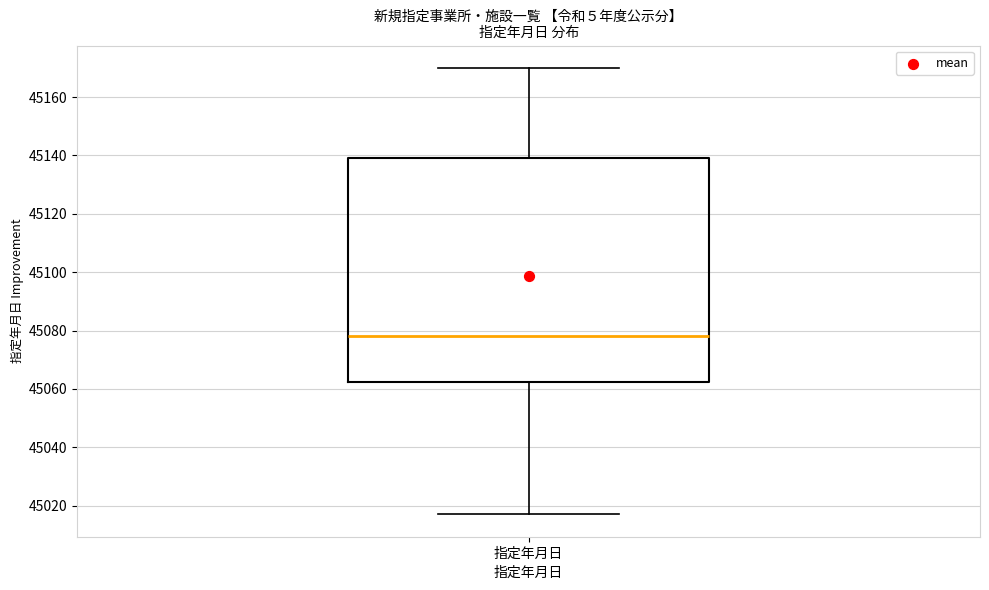

Where is the lower edge of the box for 指定年月日 on the y-axis? The values are not printed on the chart, so give them approximately, as read against the axis.

45062